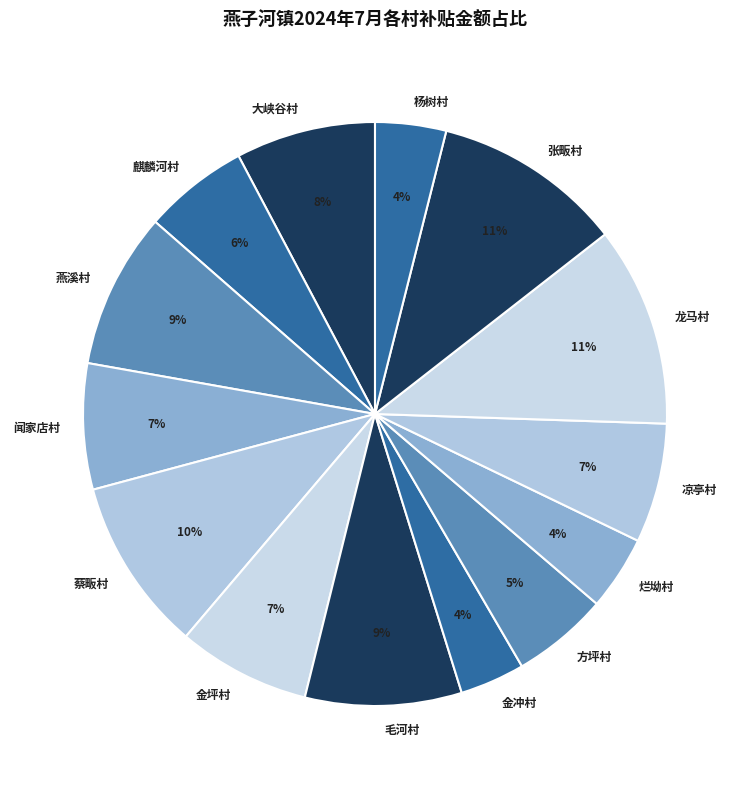

To the nearest percent, what is the difference between the 燕溪村 and 烂坳村 slice percentages?

5%